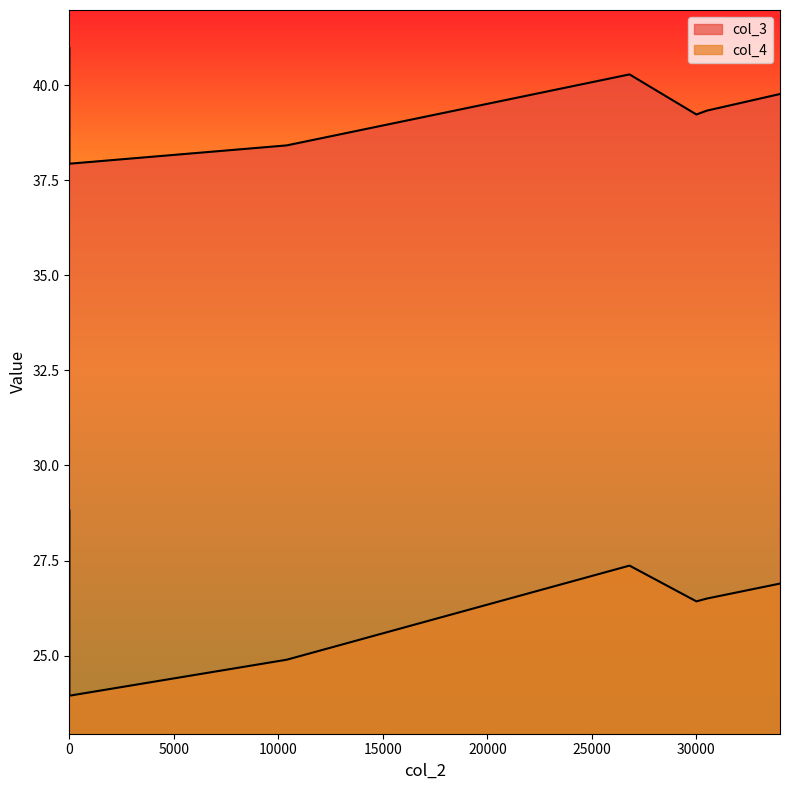

How many lines are shown in the chart?

2